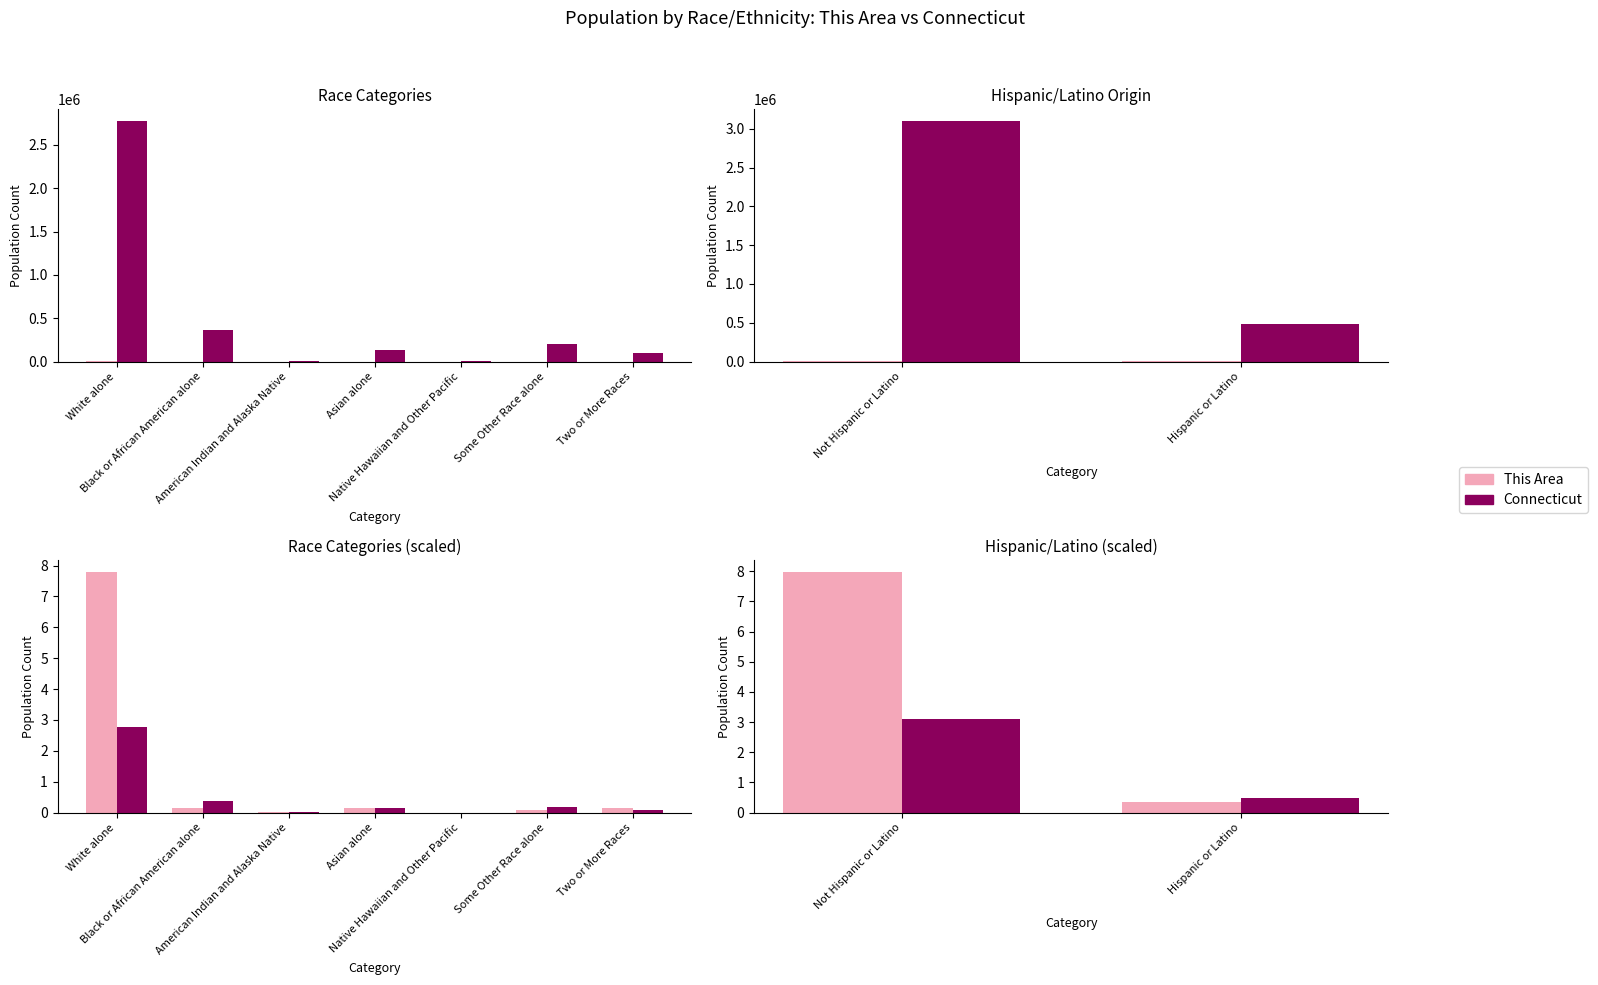

Between Not Hispanic or Latino and Hispanic or Latino, which series saw the biggest shift?

This Area